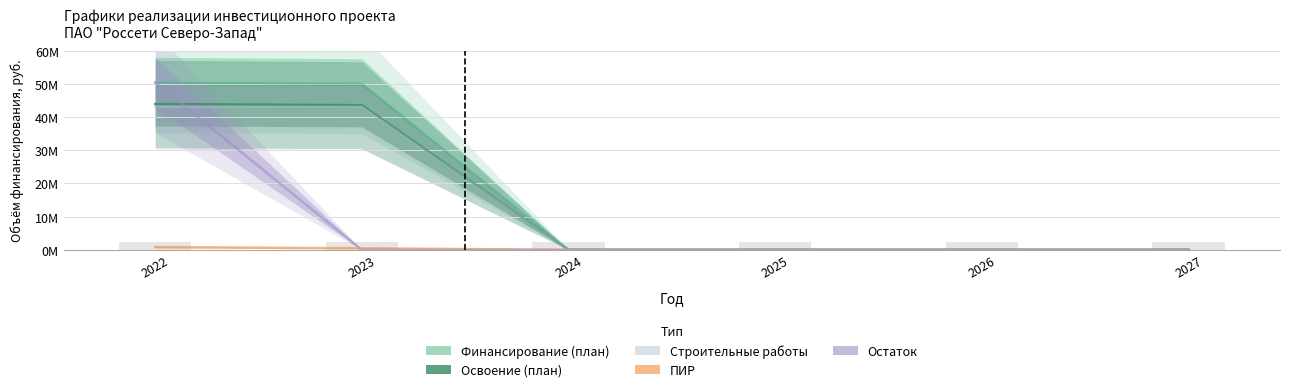

What is the sum of the Финансирование (план) values at 2027 and 2023?

50085486